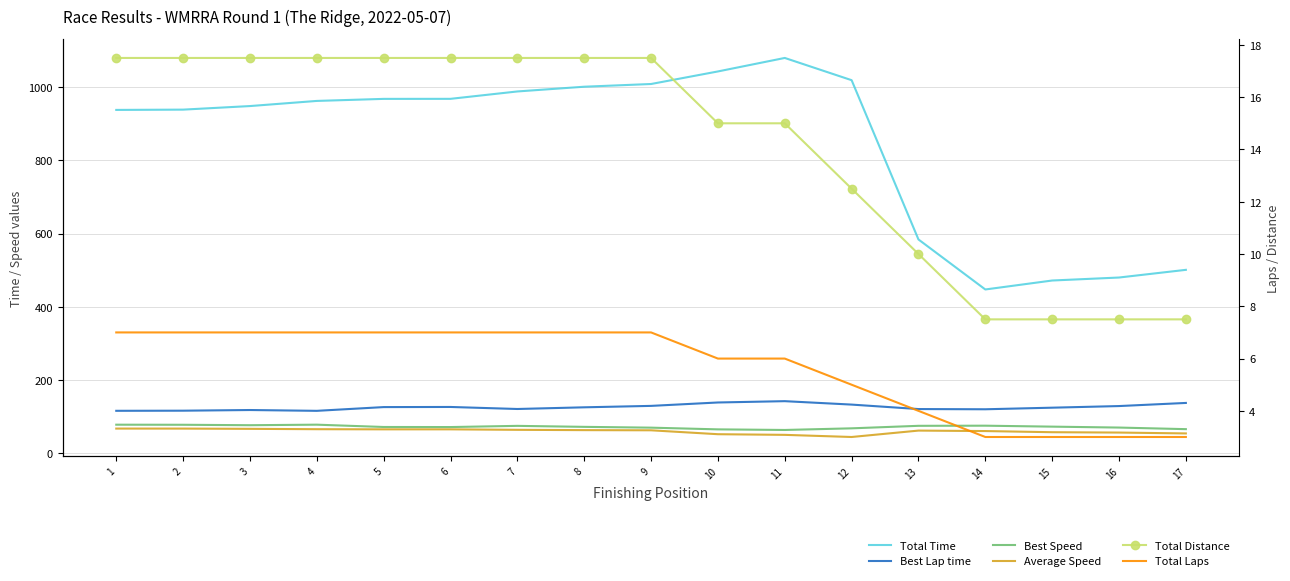

What is the value of the Best Lap time point at the 3rd from the left?

117.9